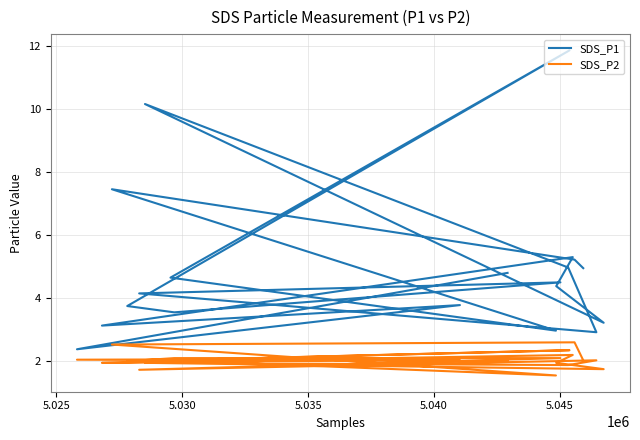

Rank the series by their maximum value, from highest to lowest.

SDS_P1, SDS_P2